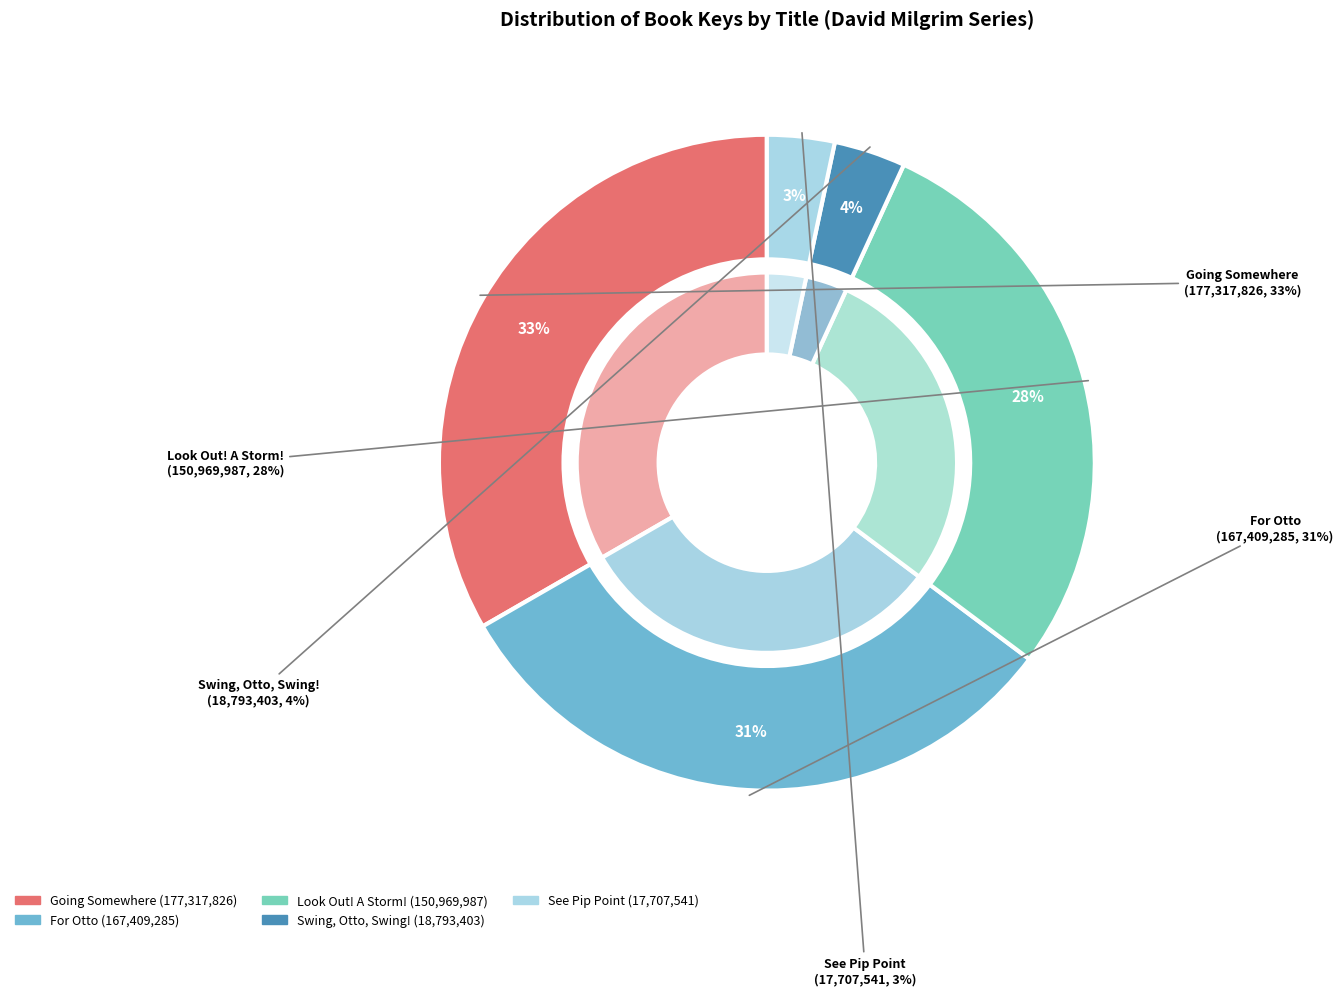

What is the smallest slice in the pie chart?

See Pip Point